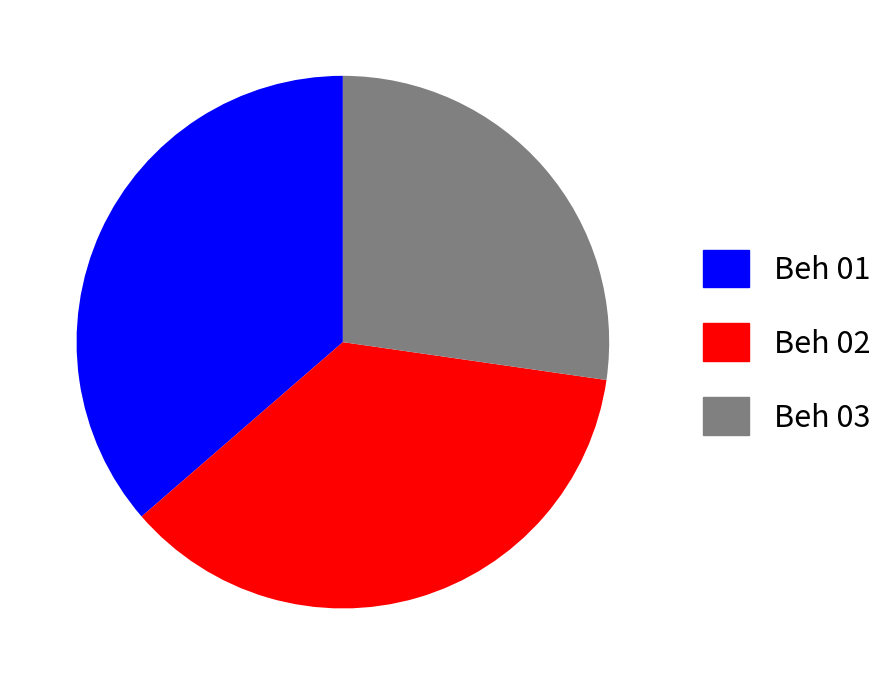

Is the sum of Beh 02 and Beh 01 greater than half?

Yes